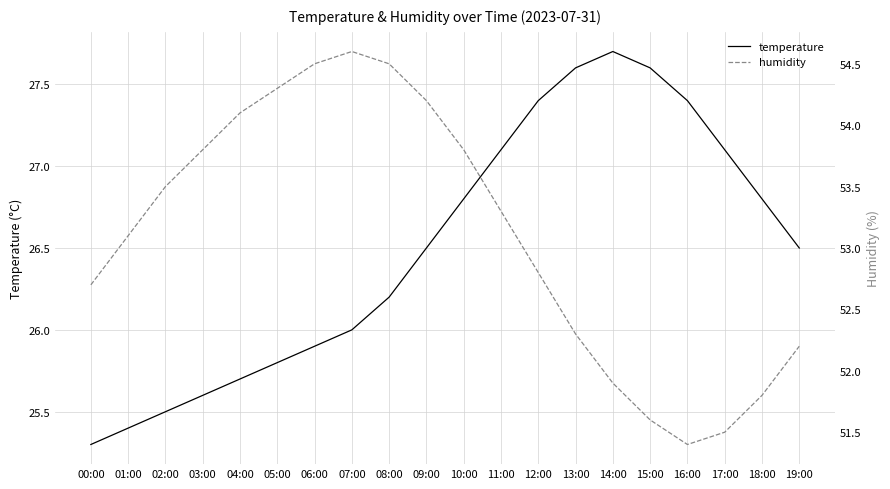

What are all the series names shown in the legend?

temperature, humidity